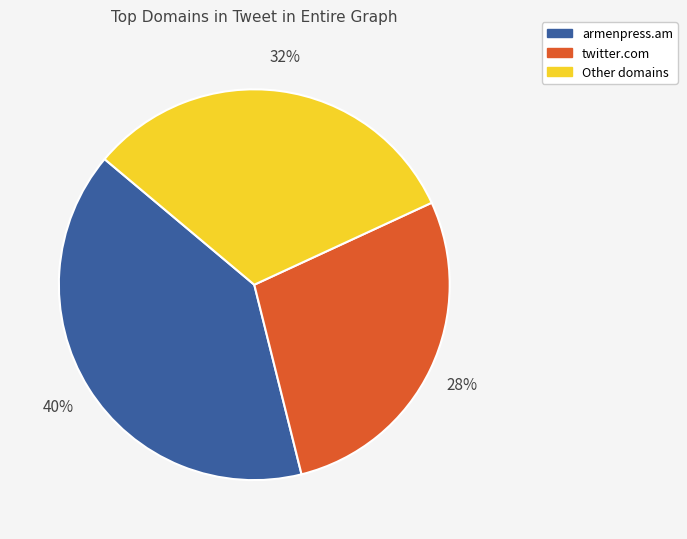

How many segments does this pie chart have?

3